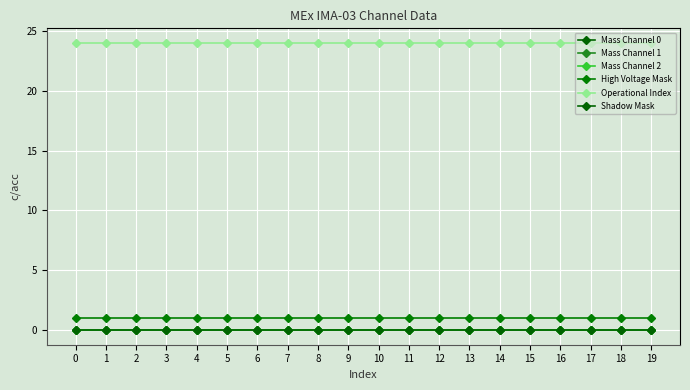

Is it true that Mass Channel 2 equals 0 at 5?

True